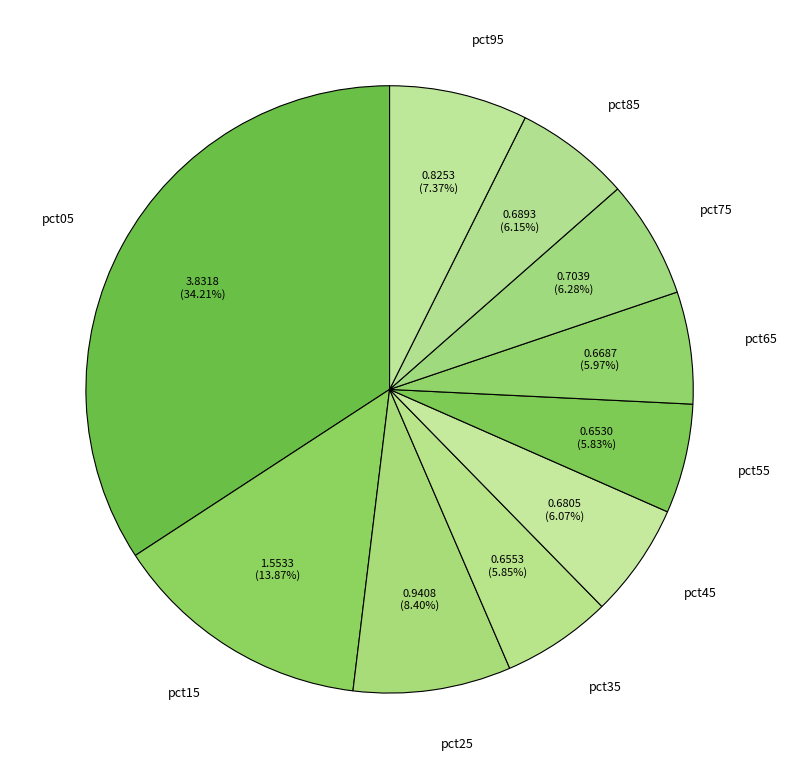

What percentage is the pct45 slice, to the nearest percent?

6%